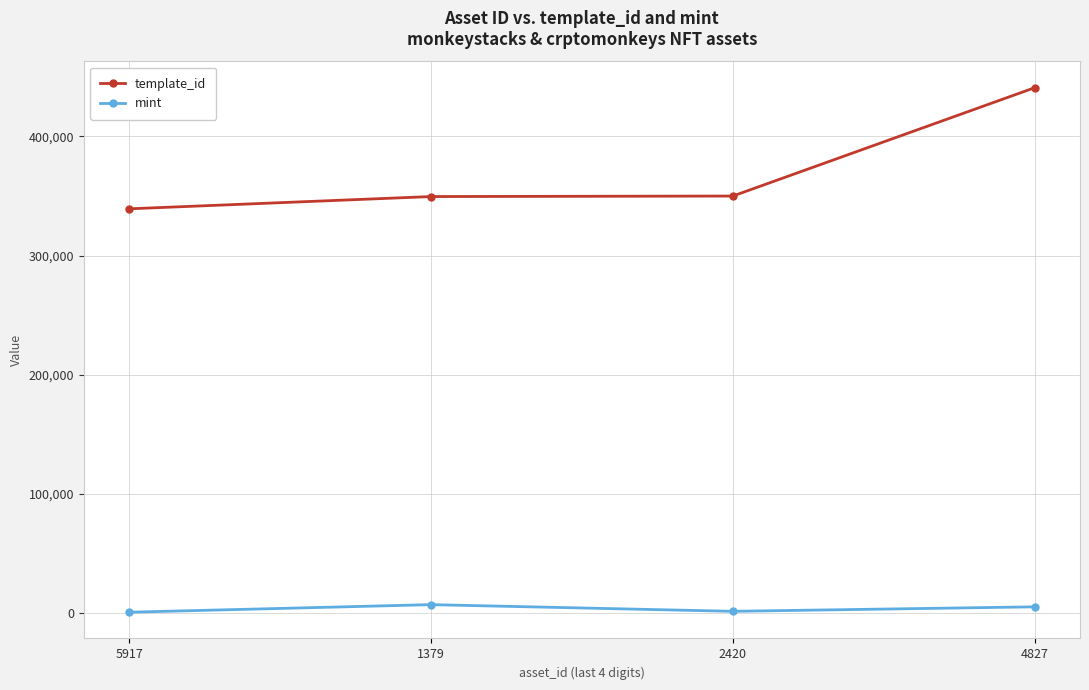

Rank the series at 1379 from lowest to highest value.

mint, template_id